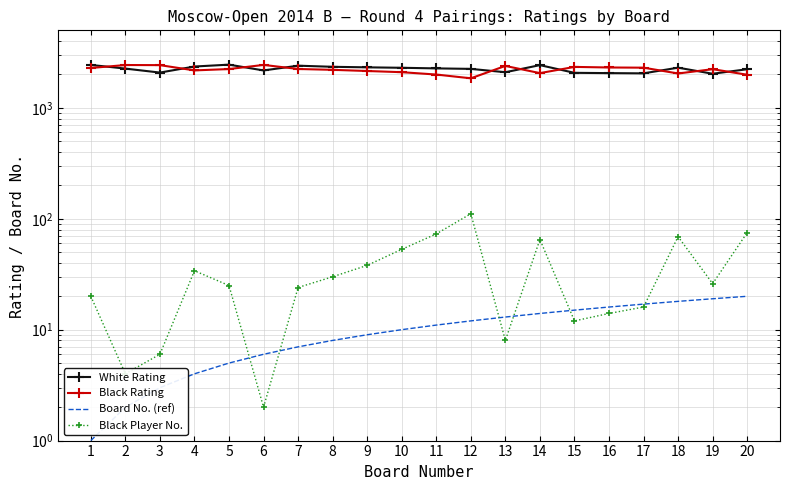

What is the value of the Black Player No. point at the 20th from the left?

75